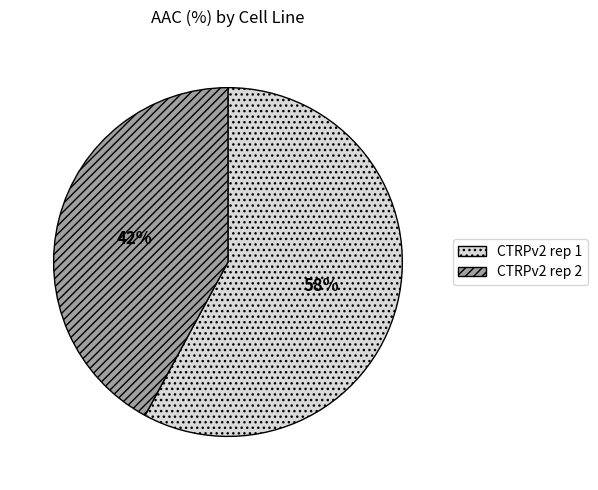

Rank the categories by value from highest to lowest.

CTRPv2 rep 1, CTRPv2 rep 2